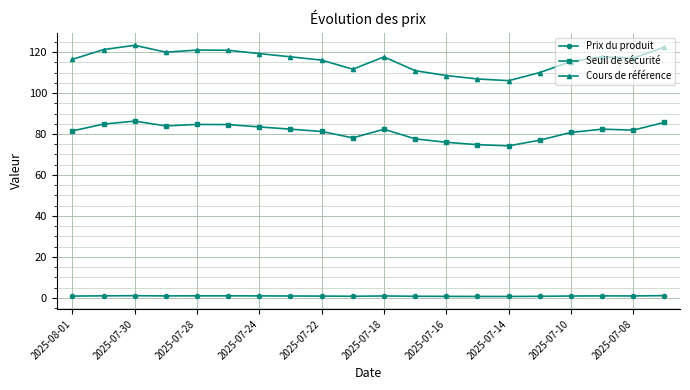

True or false: Prix du produit has more than 1 interior local peaks.

True